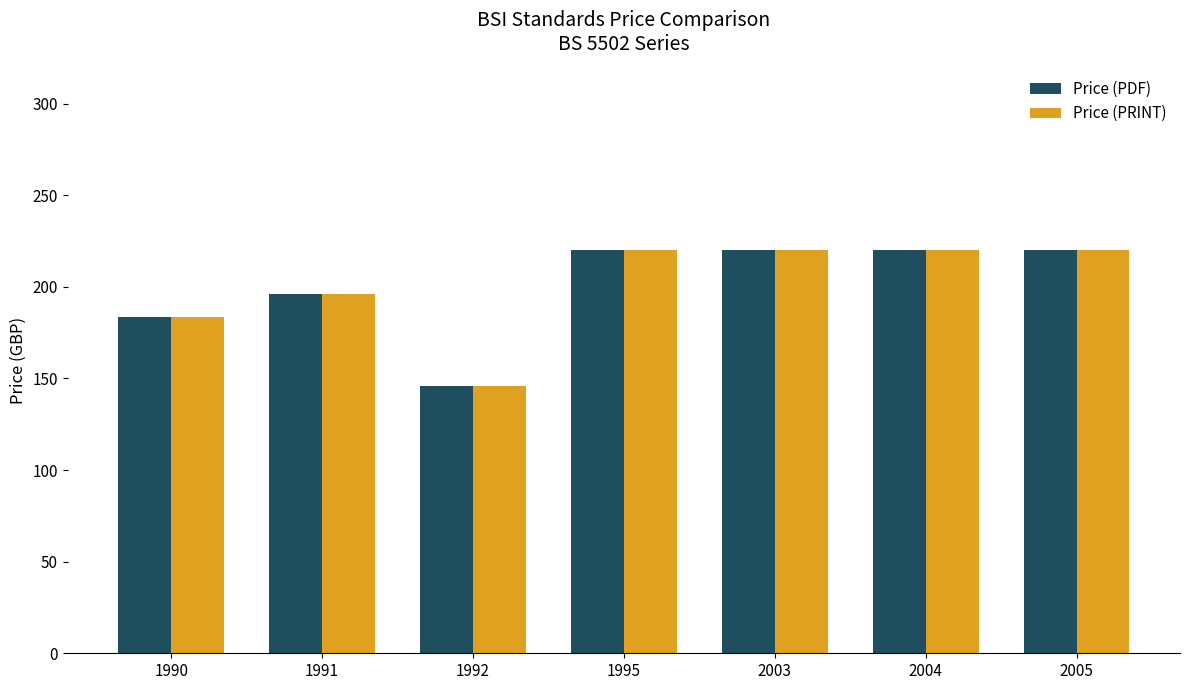

What is the value of the Price (PRINT) bar at the 7th from the left?

220.0